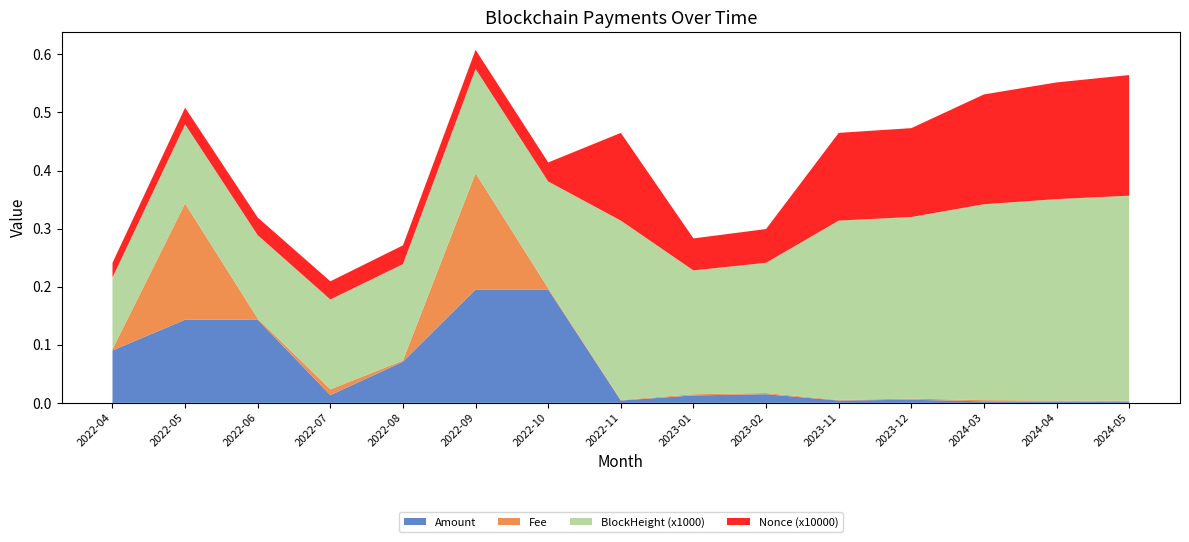

Reading left to right, list all the values displayed in this chart.

Amount: 0.1	0.1	0.1	0.0	0.1	0.2	0.2	0.0	0.0	0.0	0.0	0.0	0.0	0.0	0.0
Fee: 0.0	0.2	0.0	0.0	0.0	0.2	0.0	0.0	0.0	0.0	0.0	0.0	0.0	0.0	0.0
BlockHeight (x1000): 0.1	0.1	0.1	0.2	0.2	0.2	0.2	0.3	0.2	0.2	0.3	0.3	0.3	0.3	0.4
Nonce (x10000): 0.0	0.0	0.0	0.0	0.0	0.0	0.0	0.2	0.1	0.1	0.2	0.2	0.2	0.2	0.2